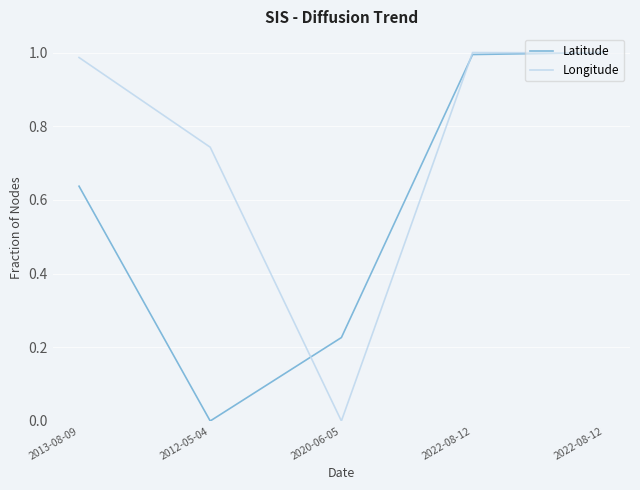

How many intersections are there between Longitude and Latitude?

3